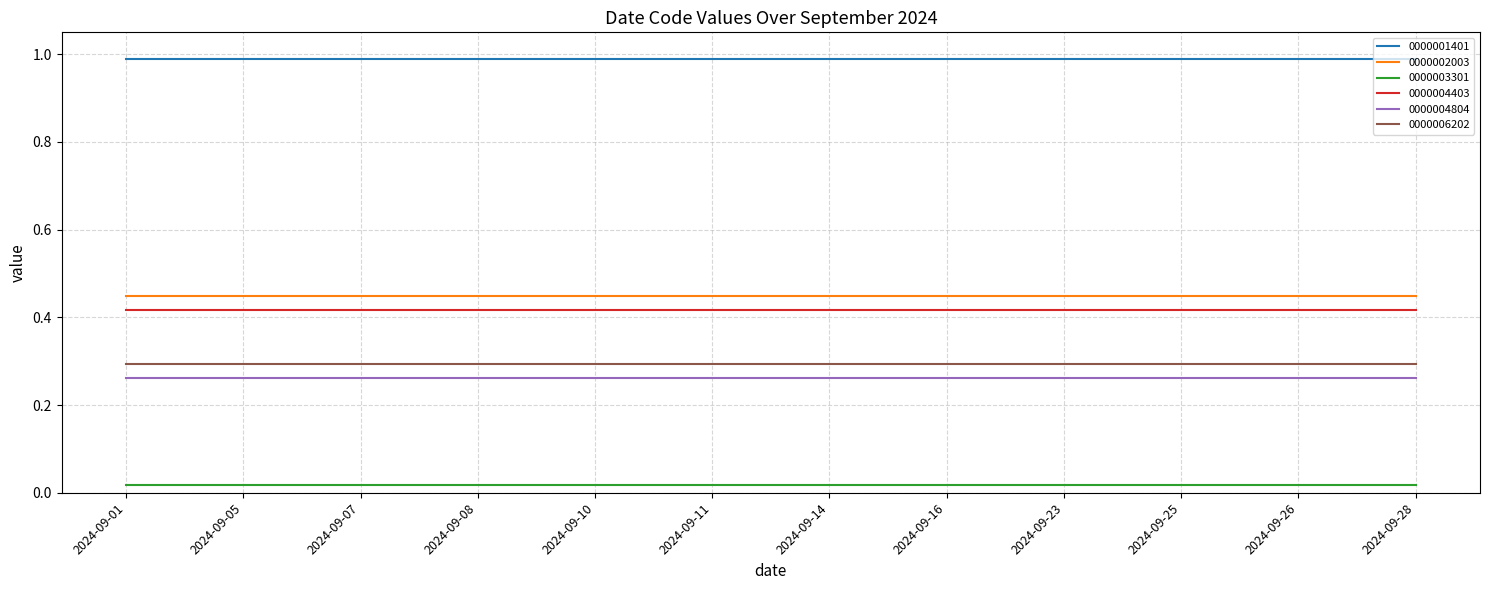

True or false: 0000001401 and 0000003301 cross at least once.

False